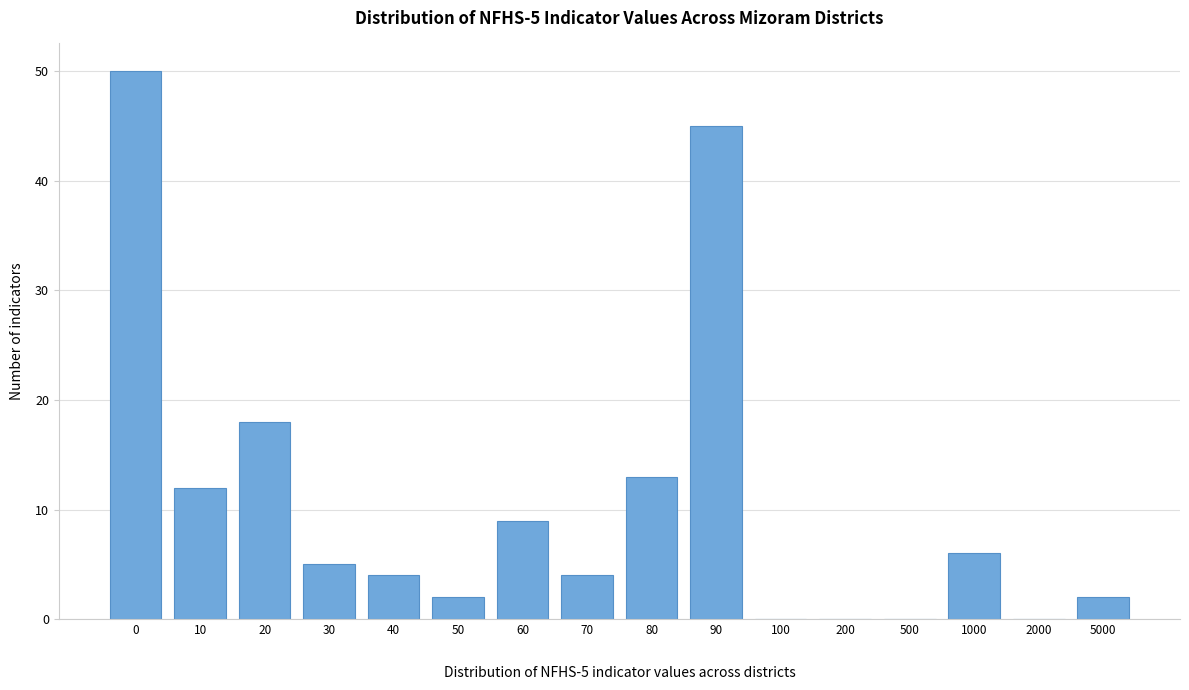

What is the sum of all values?

170